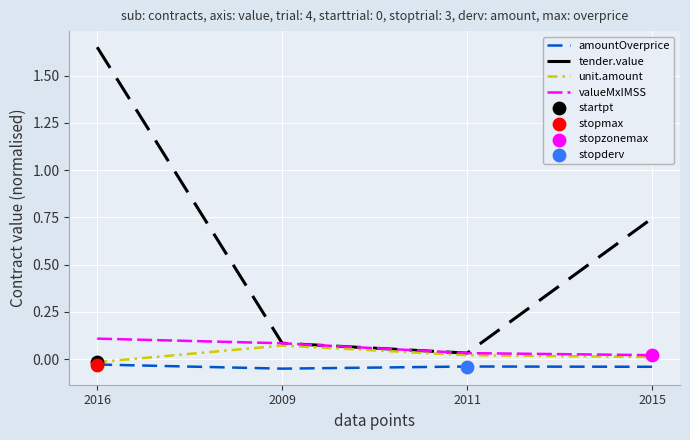

At which category is the sum across all series the highest?

2016